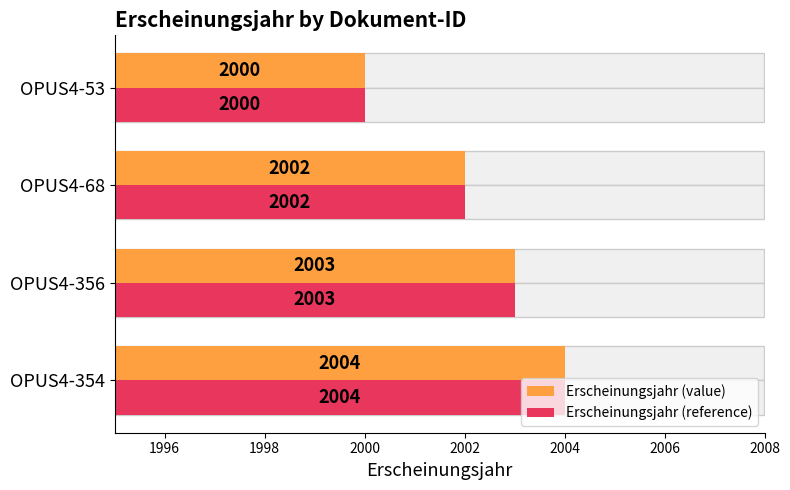

List the series in order of their peak value, highest first.

Erscheinungsjahr (value), Erscheinungsjahr (reference)